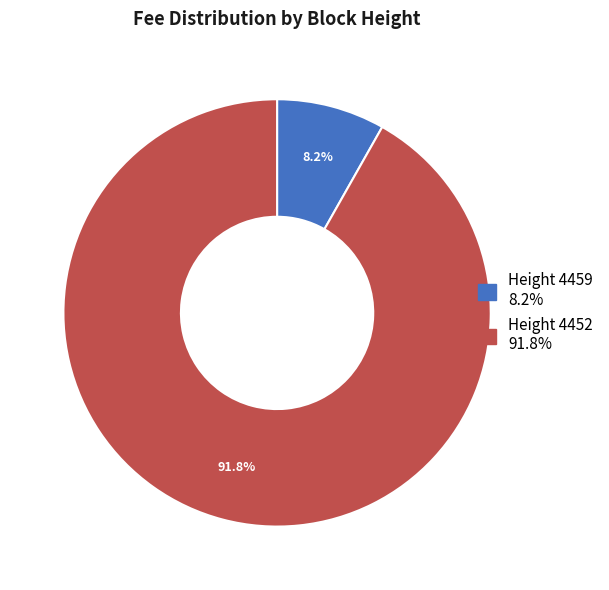

Is there any slice that represents more than half of the pie?

Yes